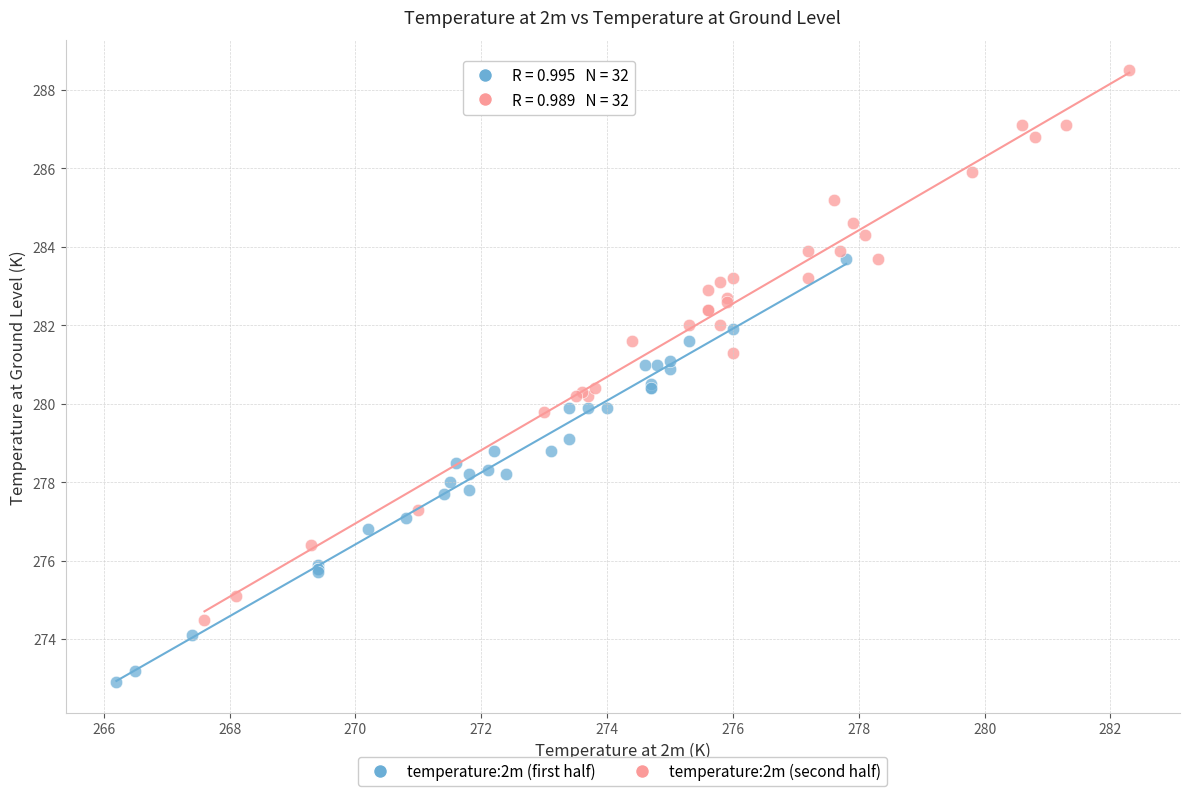

Which series reaches the minimum Y coordinate?

temperature:2m (first half)